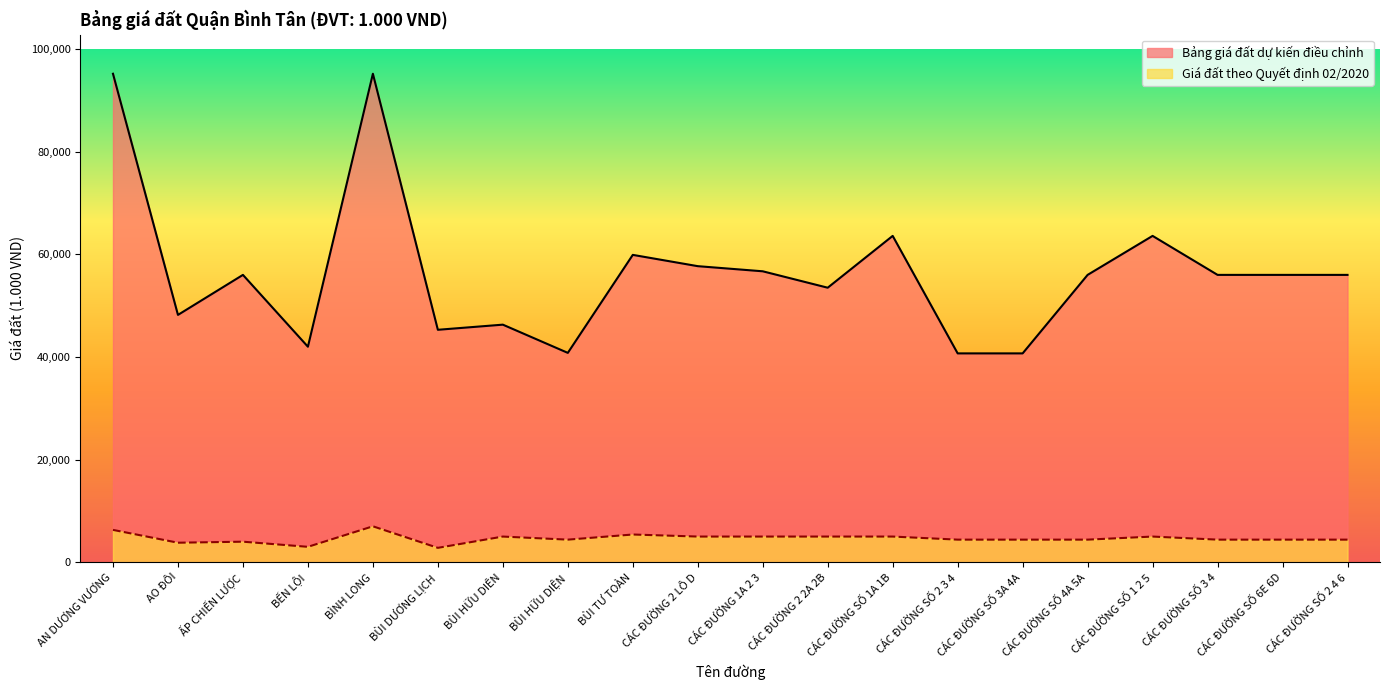

How many interior local valleys does the Bảng giá đất dự kiến điều chỉnh series have?

5